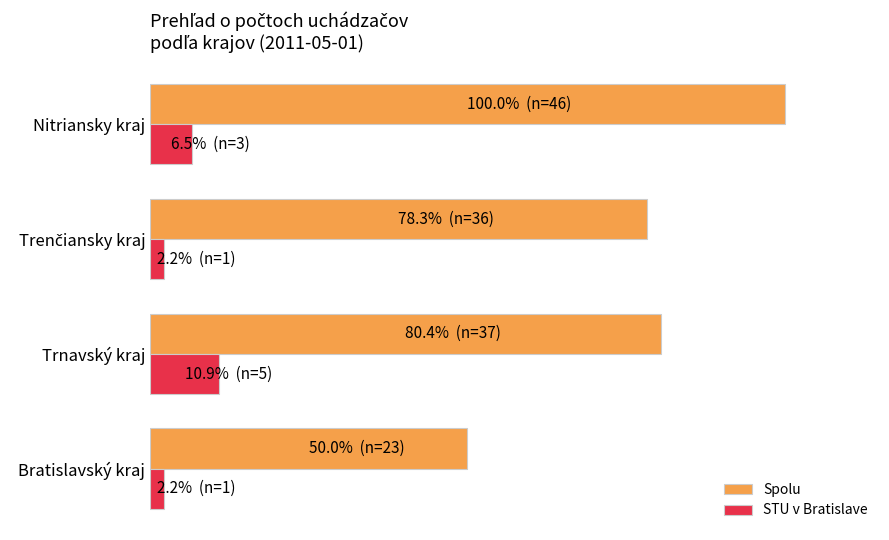

What is the value of the STU v Bratislave bar at the 1st from the left?

2.2